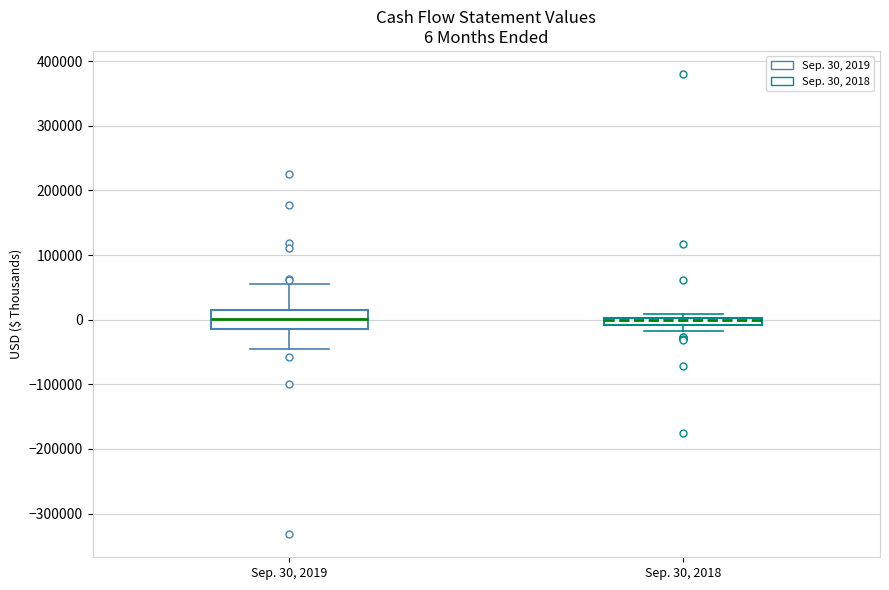

Which box is the tallest, from its lower edge to its upper edge?

Sep. 30, 2019